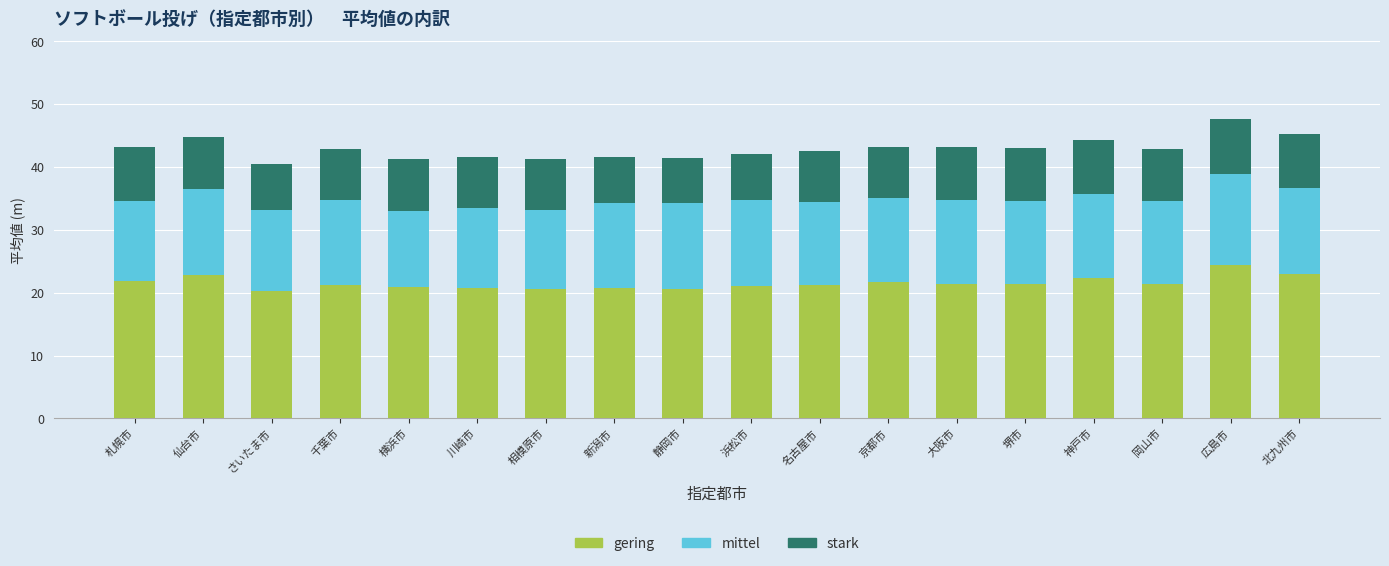

At which label does gering reach its peak?

広島市